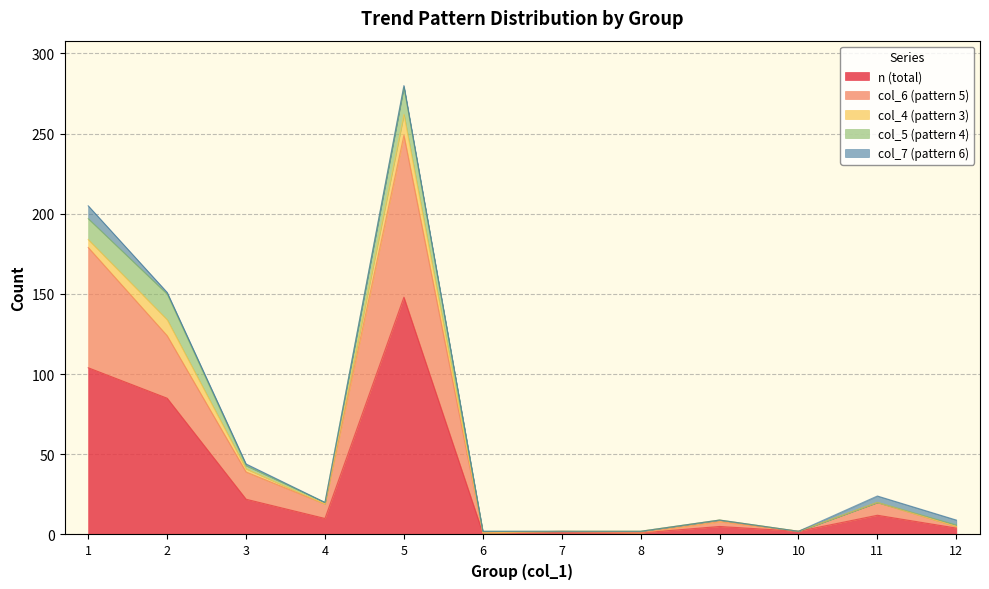

Which series ends up on top after the final intersection of col_4 (pattern 3) and col_6 (pattern 5)?

col_6 (pattern 5)